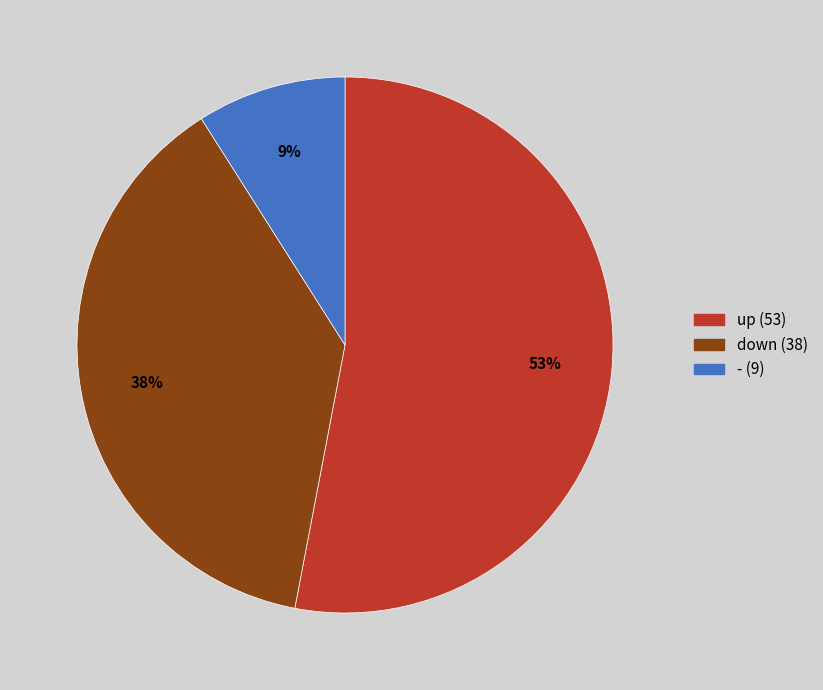

To the nearest percent, what is the average slice percentage?

33%